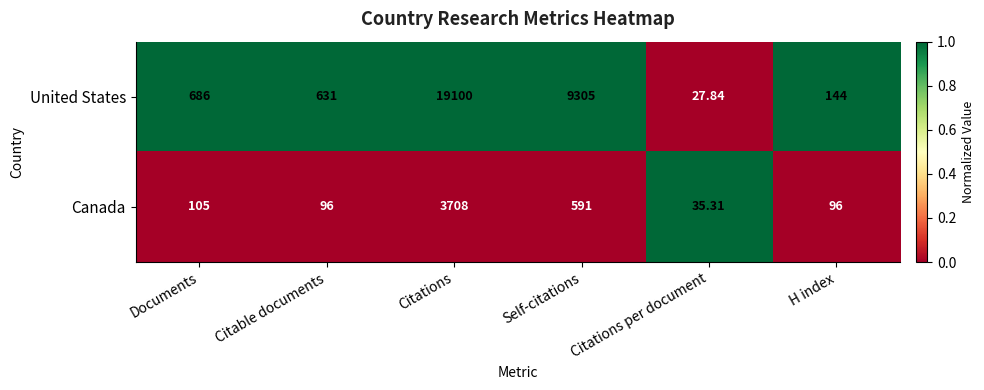

Rank the series by their maximum value, from highest to lowest.

United States, Canada